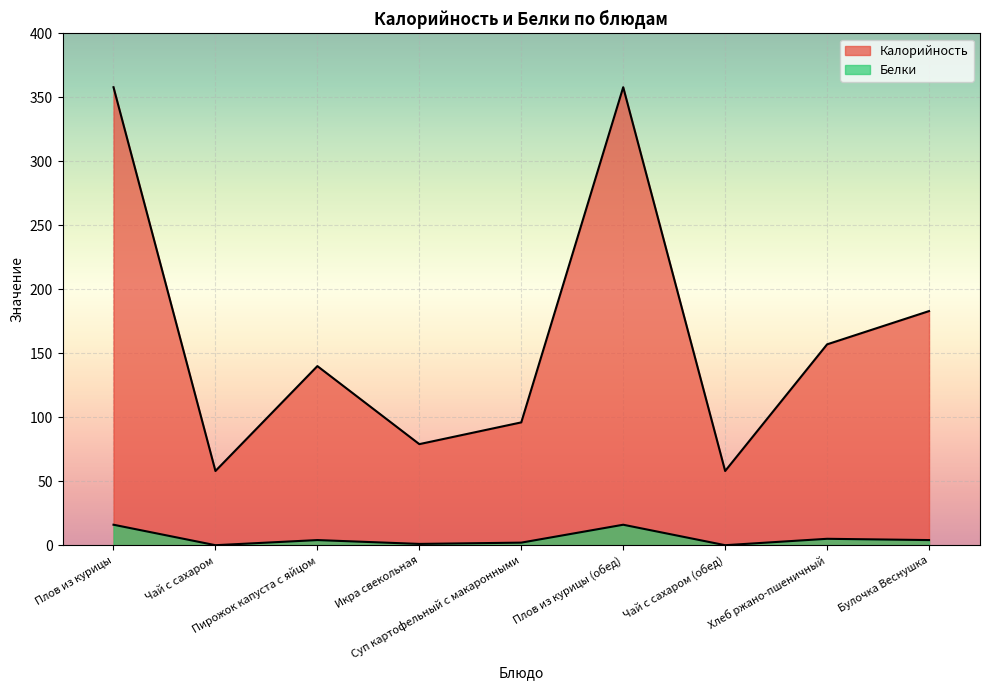

Count the number of data series in this chart.

2